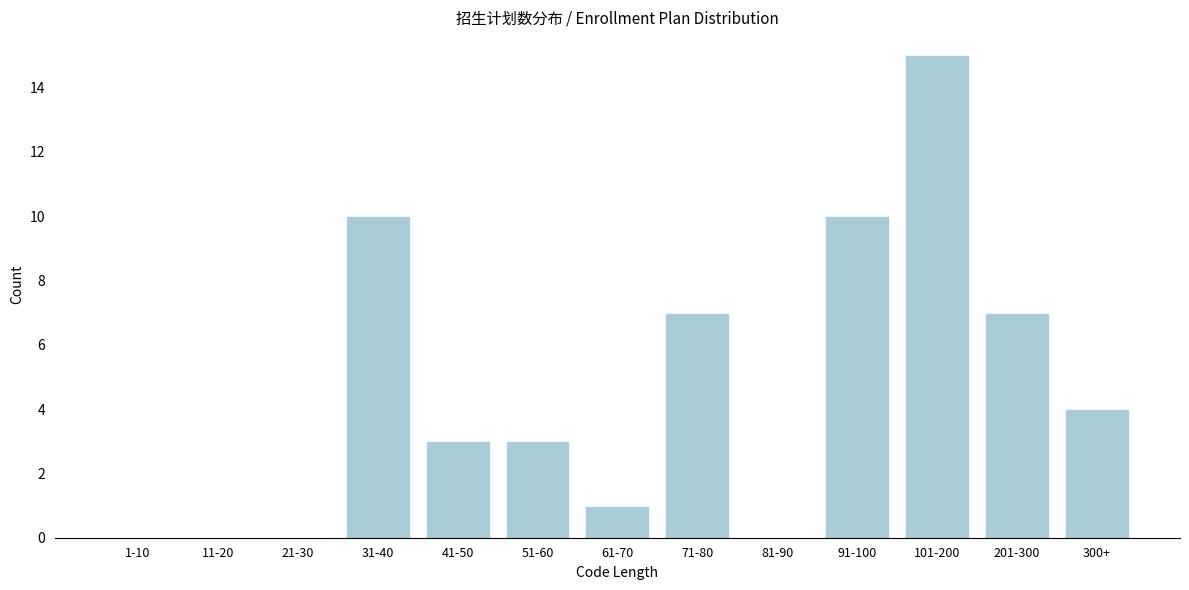

Reading left to right, what are all the values shown in this chart?

1-10=0	11-20=0	21-30=0	31-40=10	41-50=3	51-60=3	61-70=1	71-80=7	81-90=0	91-100=10	101-200=15	201-300=7	300+=4